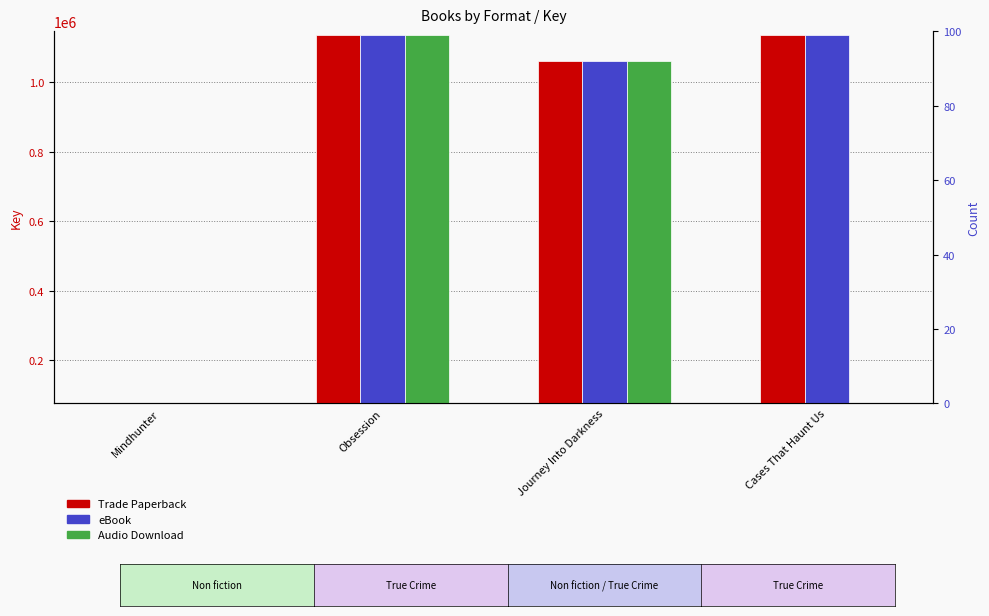

What is the label of the 3rd bar from the left?

Journey Into Darkness